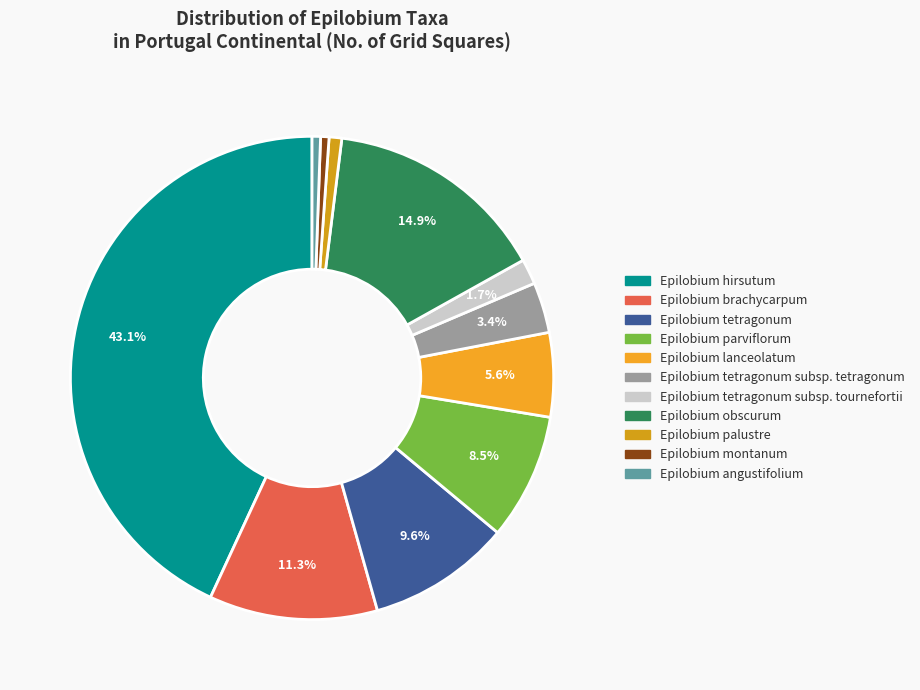

Which category has the biggest portion of the pie?

Epilobium hirsutum